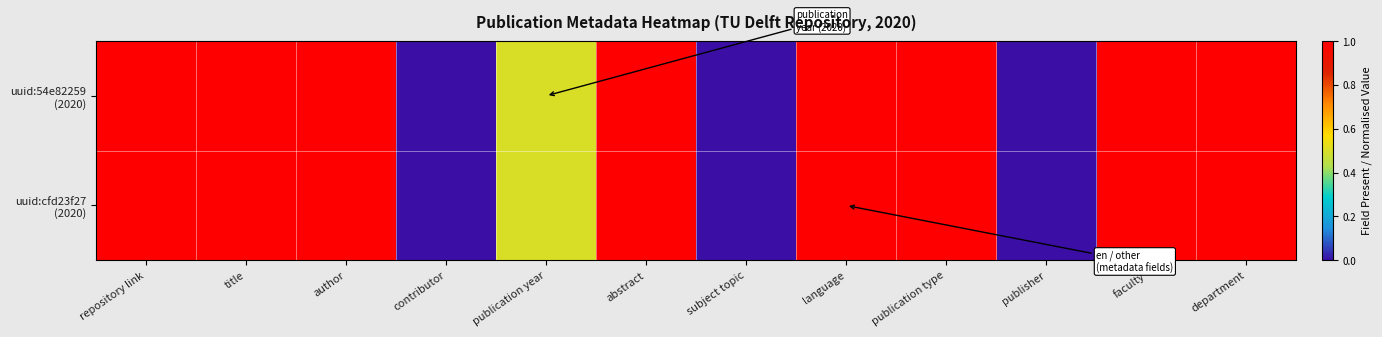

At how many categories does at least one series exceed 0?

9